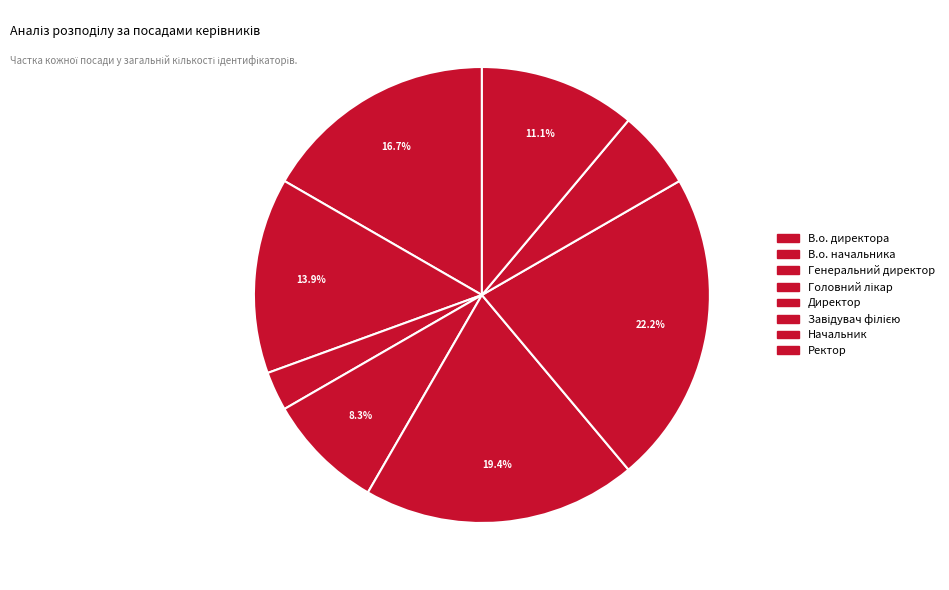

Count the number of slices in the pie.

8